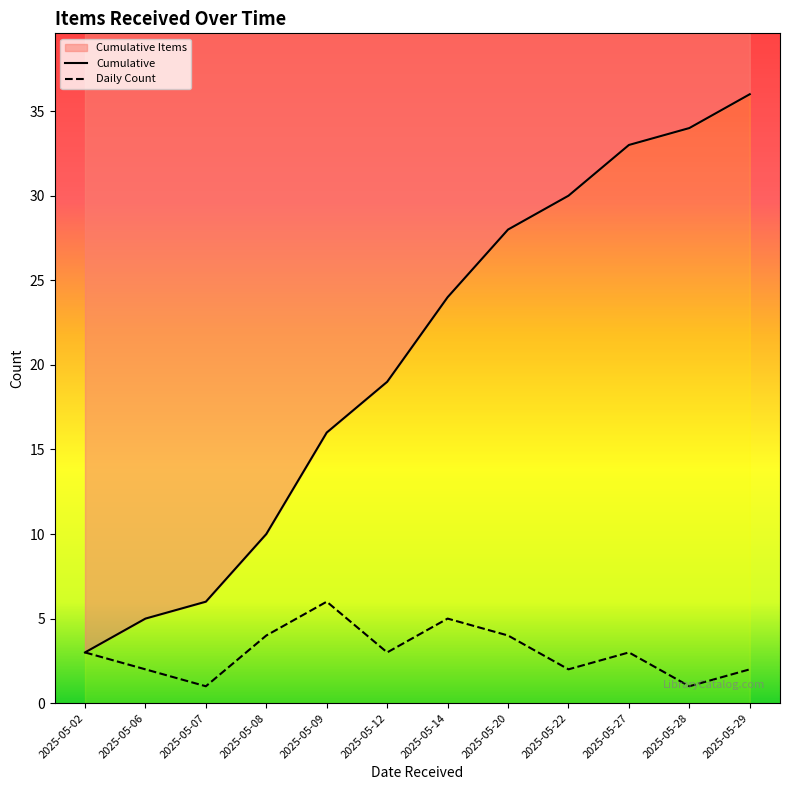

What is the difference between the maximum and minimum values?

5